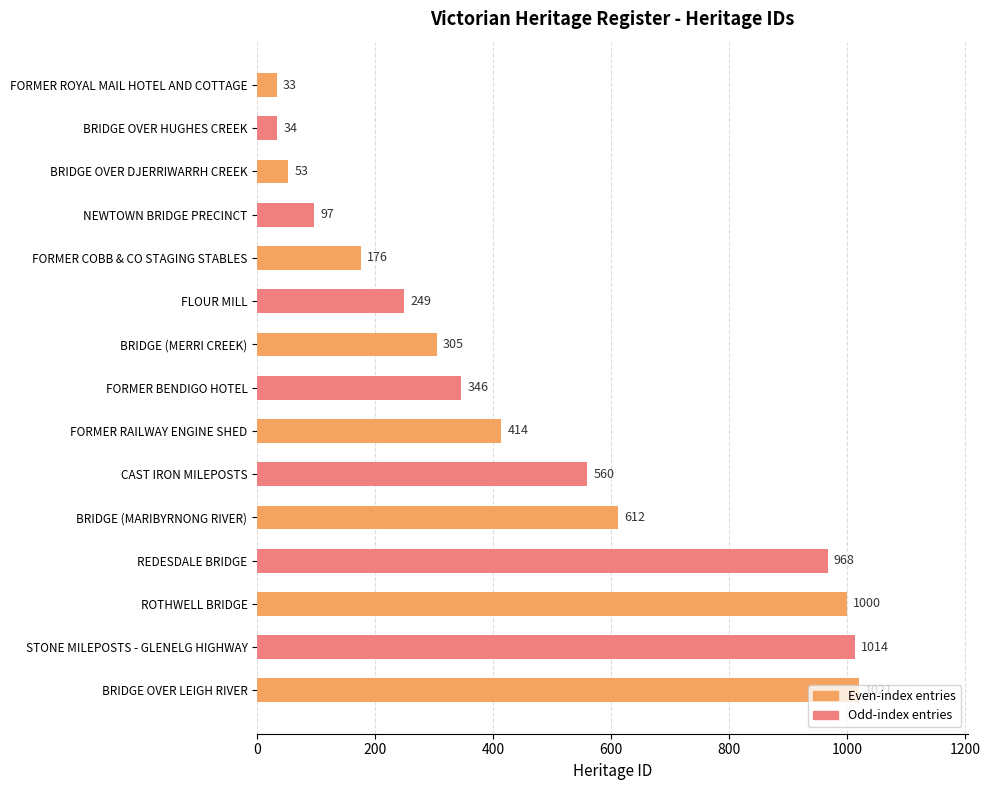

List the labels in order of value, smallest first.

FORMER ROYAL MAIL HOTEL AND COTTAGE, BRIDGE OVER HUGHES CREEK, BRIDGE OVER DJERRIWARRH CREEK, NEWTOWN BRIDGE PRECINCT, FORMER COBB & CO STAGING STABLES, FLOUR MILL, BRIDGE (MERRI CREEK), FORMER BENDIGO HOTEL, FORMER RAILWAY ENGINE SHED, CAST IRON MILEPOSTS, BRIDGE (MARIBYRNONG RIVER), REDESDALE BRIDGE, ROTHWELL BRIDGE, STONE MILEPOSTS - GLENELG HIGHWAY, BRIDGE OVER LEIGH RIVER